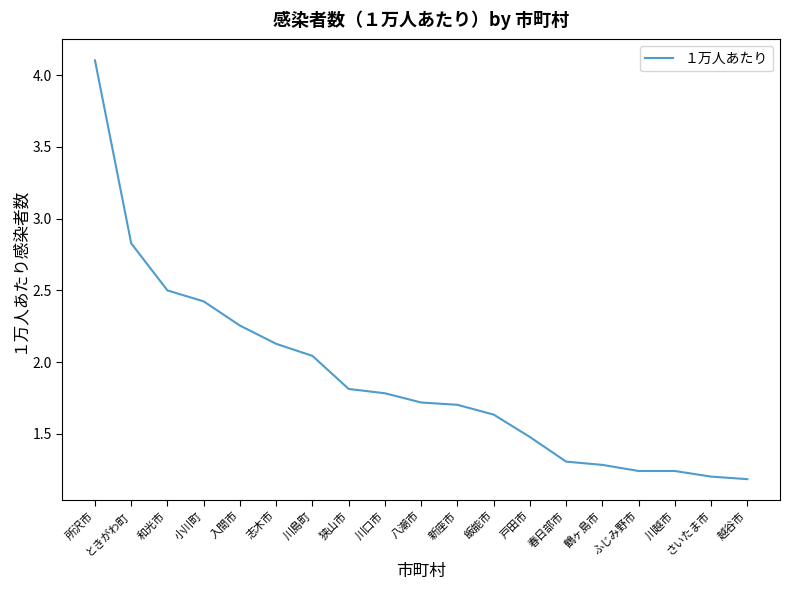

What is the difference between the values at 戸田市 and 狭山市?

0.3